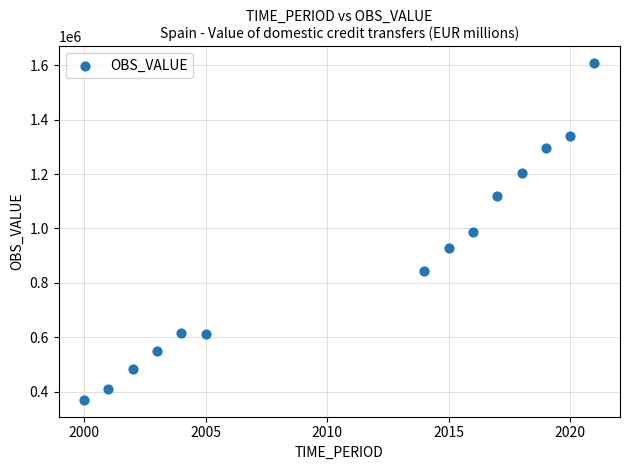

What is the range of Y values (max minus min)?

1237498.8